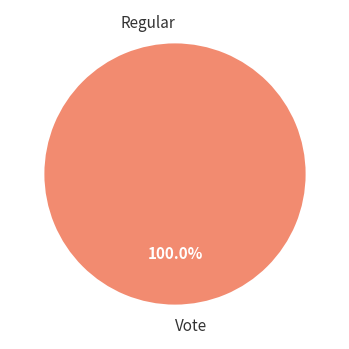

Is there any slice that represents more than half of the pie?

Yes